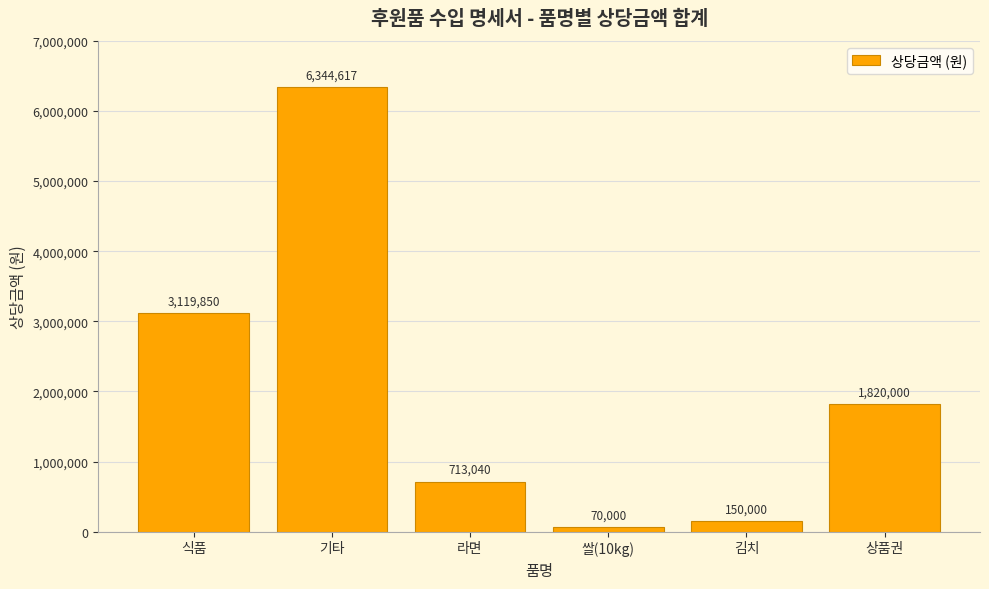

Which label corresponds to the smallest value in the chart?

쌀(10kg)